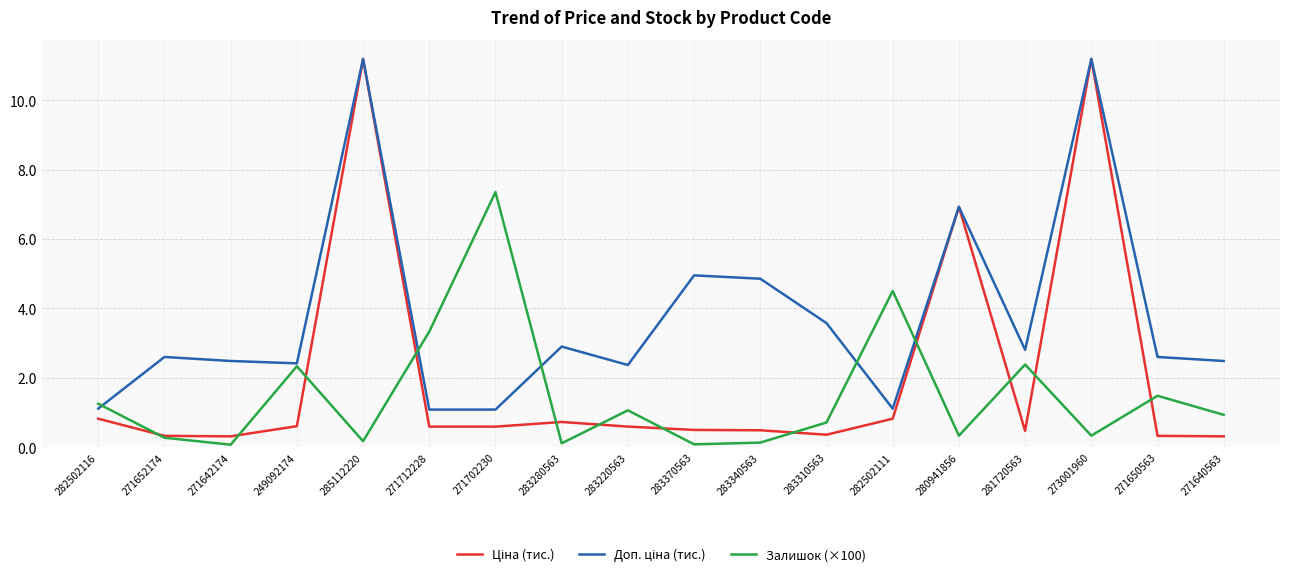

Where is the first local maximum for Залишок (×100)?

249092174